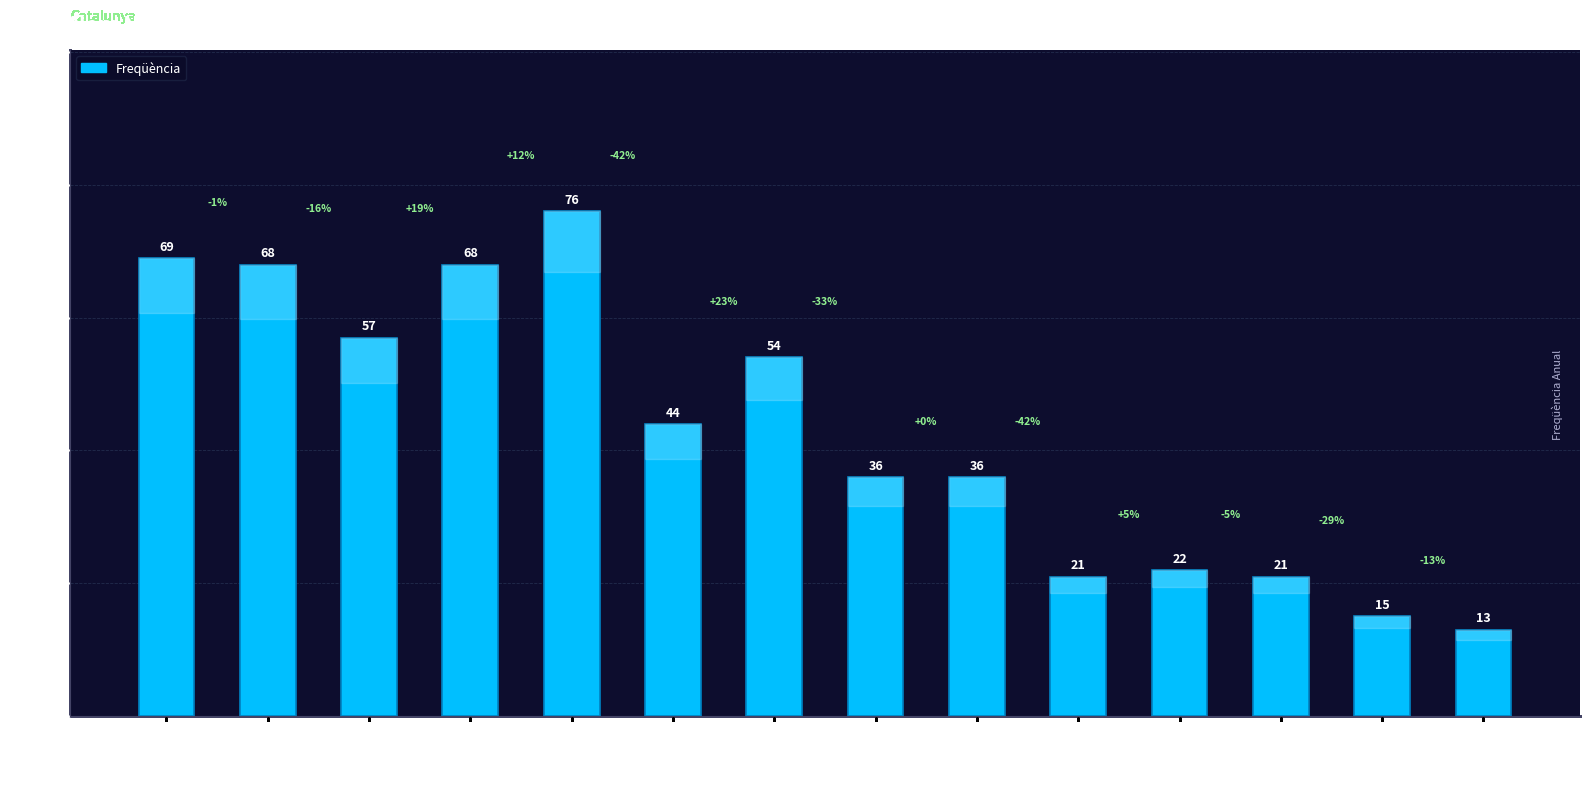

What is the difference between the second highest and second lowest values?

54